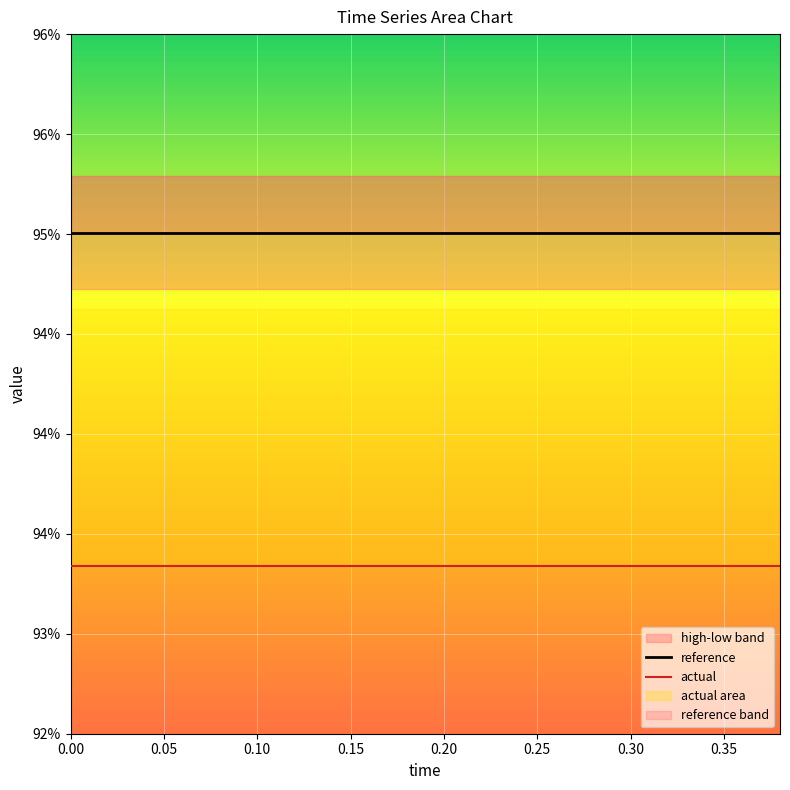

Reading left to right, transcribe all the data shown in this chart.

reference: 1.0	1.0	1.0	1.0	1.0	1.0	1.0	1.0	1.0	1.0	1.0	1.0	1.0	1.0	1.0	1.0	1.0	1.0	1.0	1.0
actual: 0.9	0.9	0.9	0.9	0.9	0.9	0.9	0.9	0.9	0.9	0.9	0.9	0.9	0.9	0.9	0.9	0.9	0.9	0.9	0.9